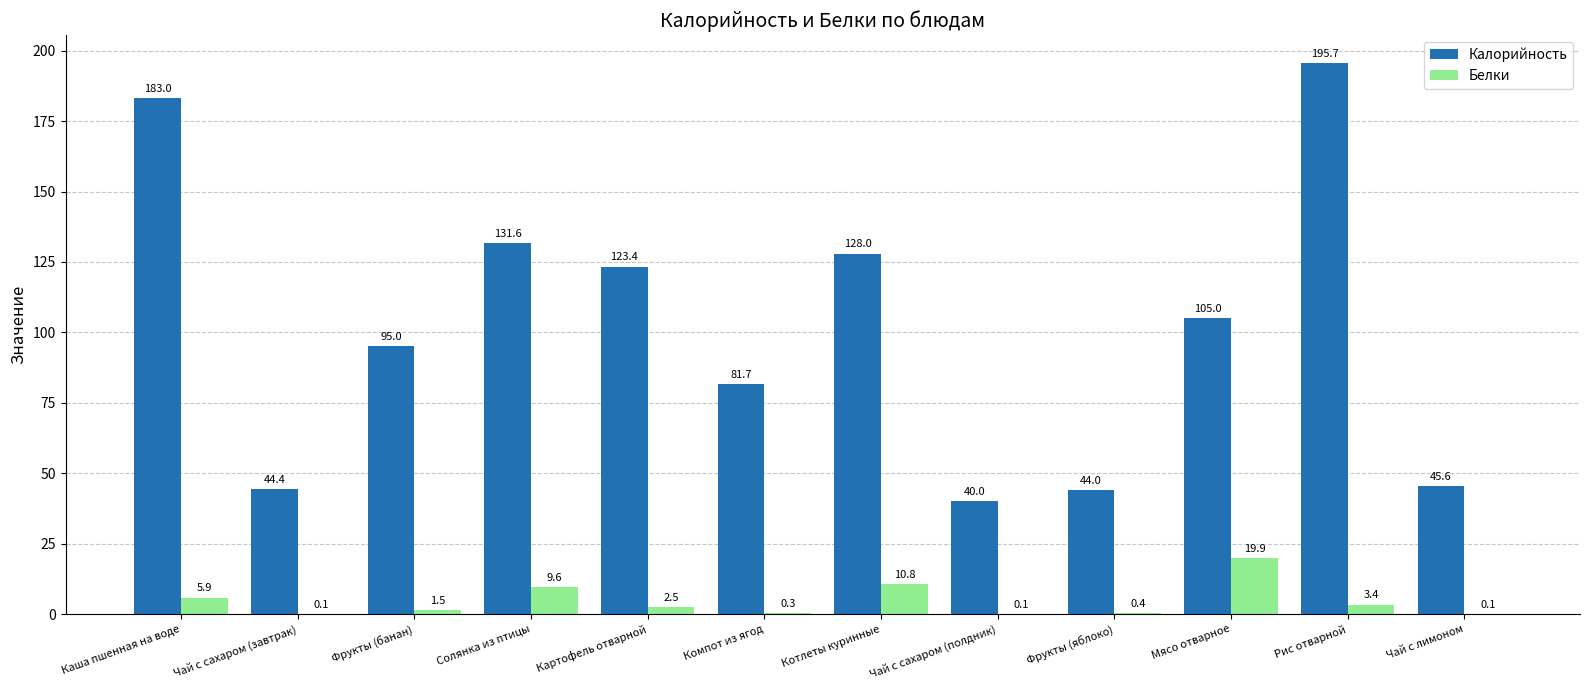

What is the sum of the Калорийность values at Котлеты куринные and Чай с сахаром (завтрак)?

172.4